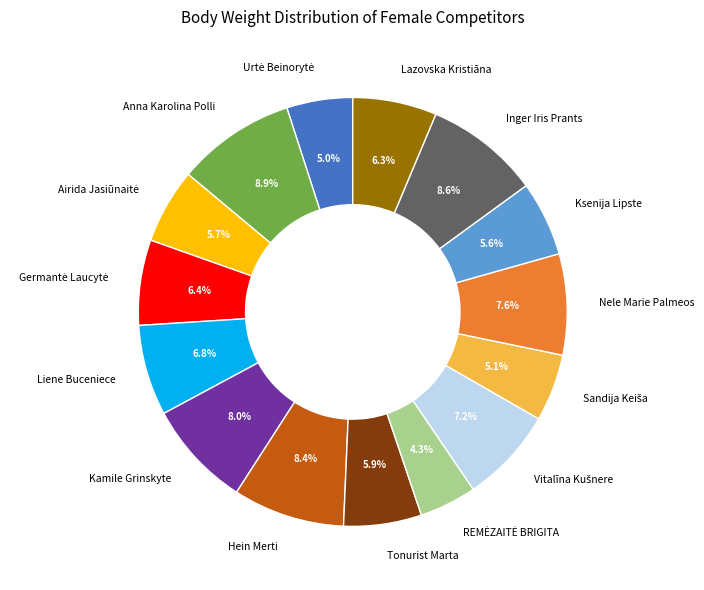

How many segments does this pie chart have?

15